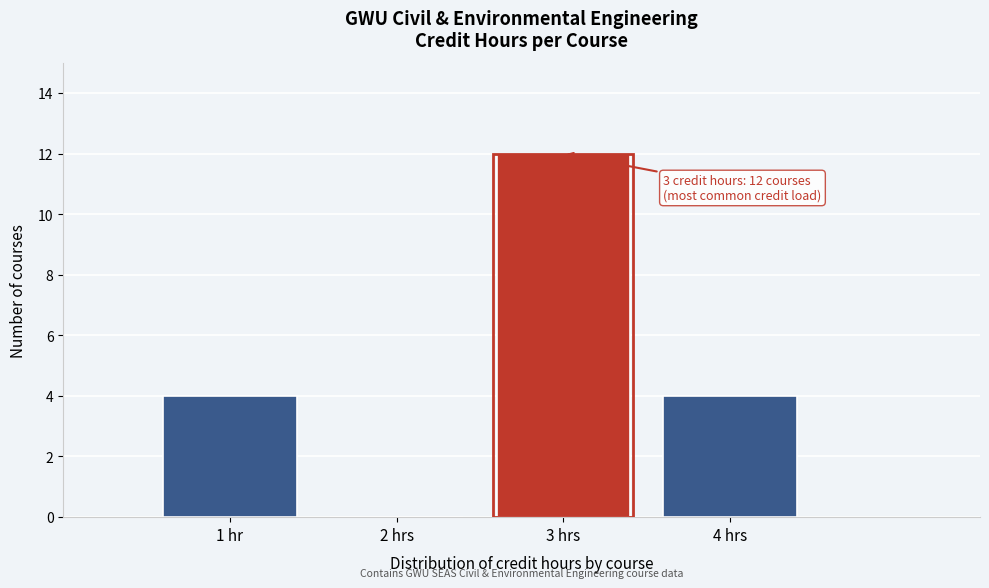

Reading left to right, what are all the values shown in this chart?

1 hr=4	2 hrs=0	3 hrs=12	4 hrs=4